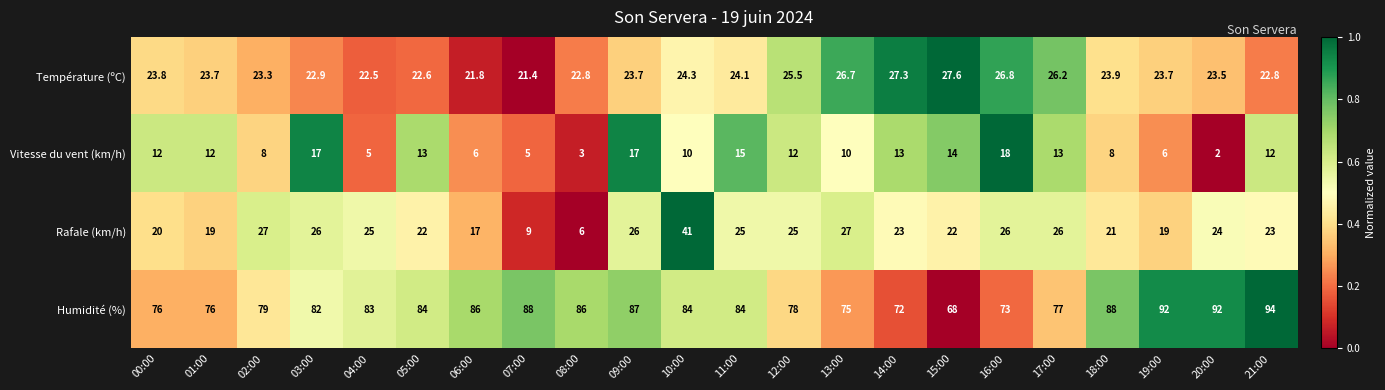

Between 02:00 and 03:00, which series saw the biggest shift?

Vitesse du vent (km/h)